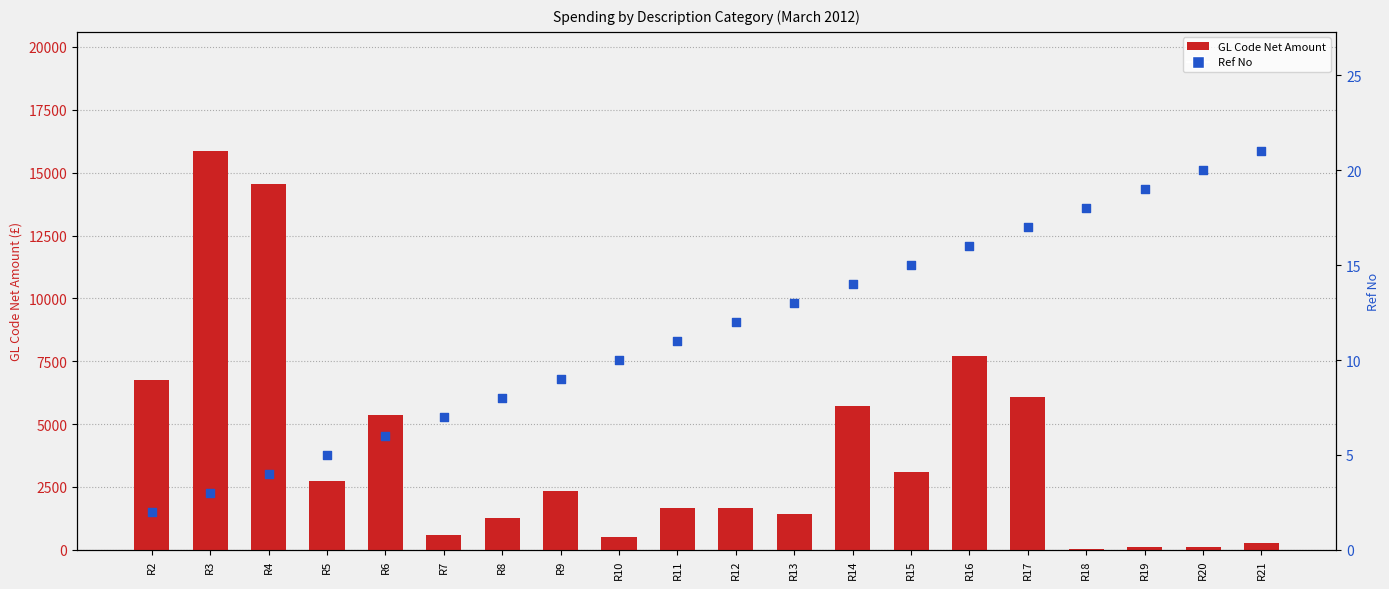

Which series contains the lowest Y value?

Ref No